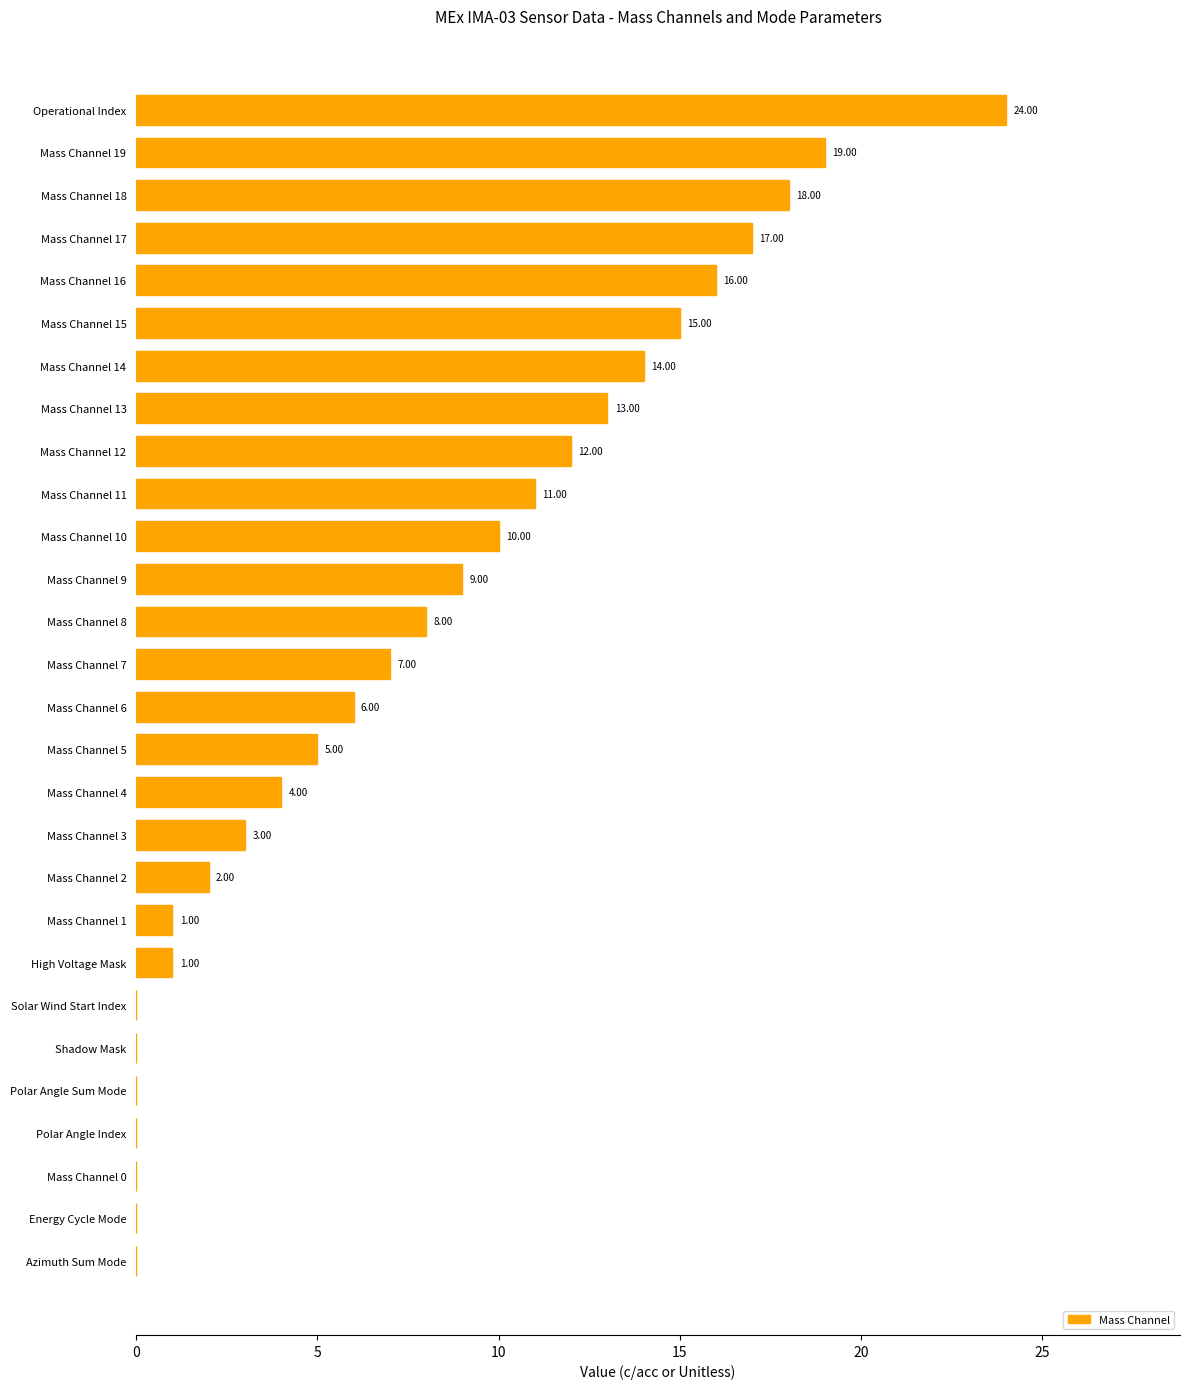

Approximately how many times larger is the value at Mass Channel 17 compared to Mass Channel 19?

0.9